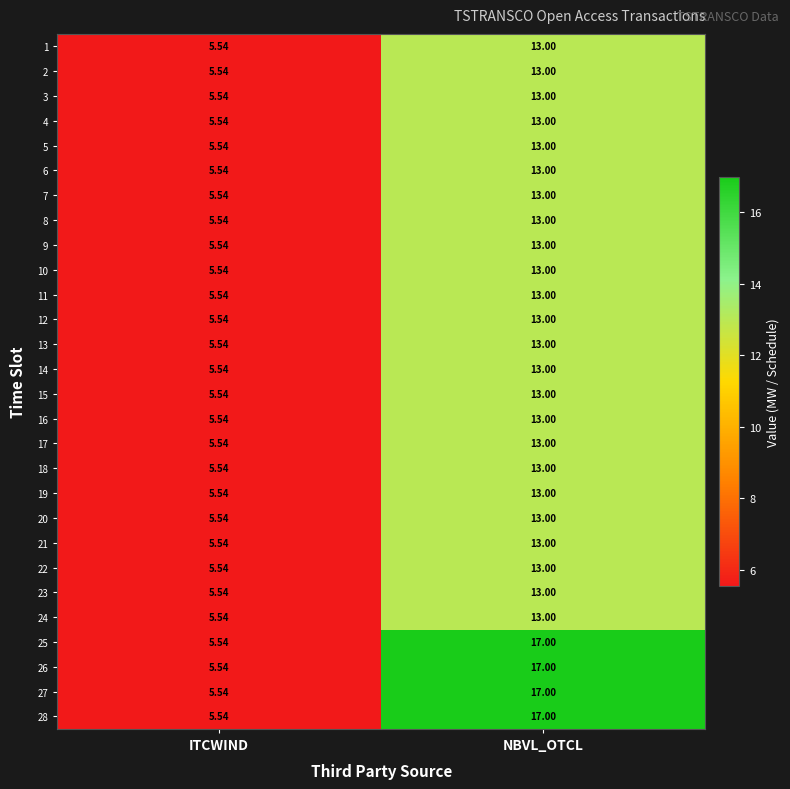

Rank the categories by 21 value from highest to lowest.

NBVL_OTCL, ITCWIND